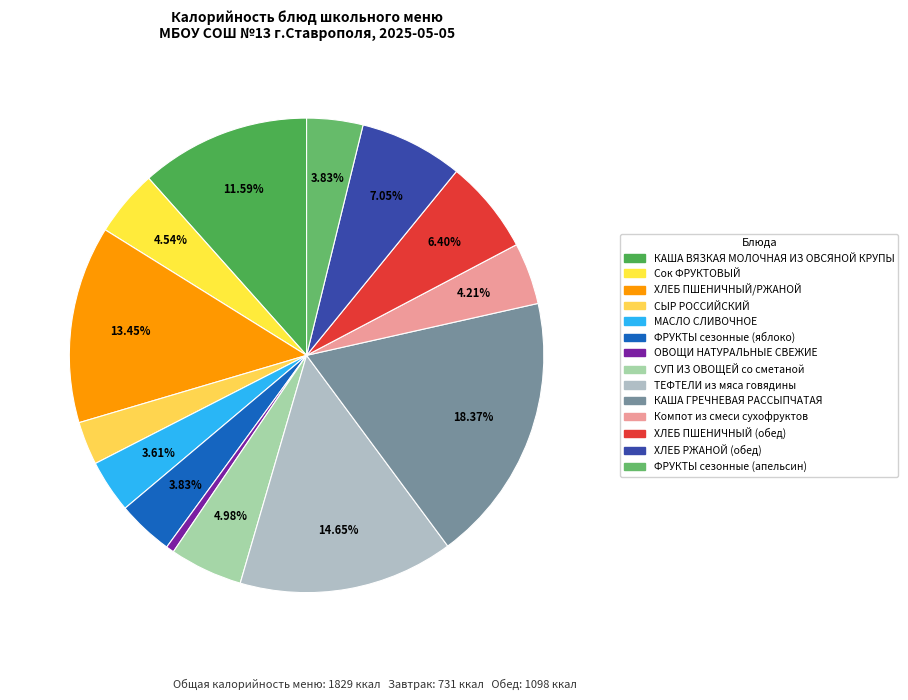

How many slices are in this pie chart?

14